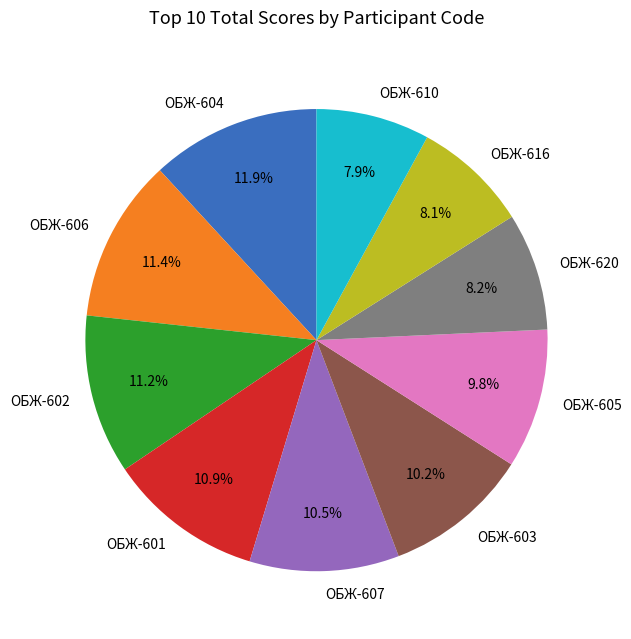

The ОБЖ-606 slice represents 1% of the pie. True or false?

False